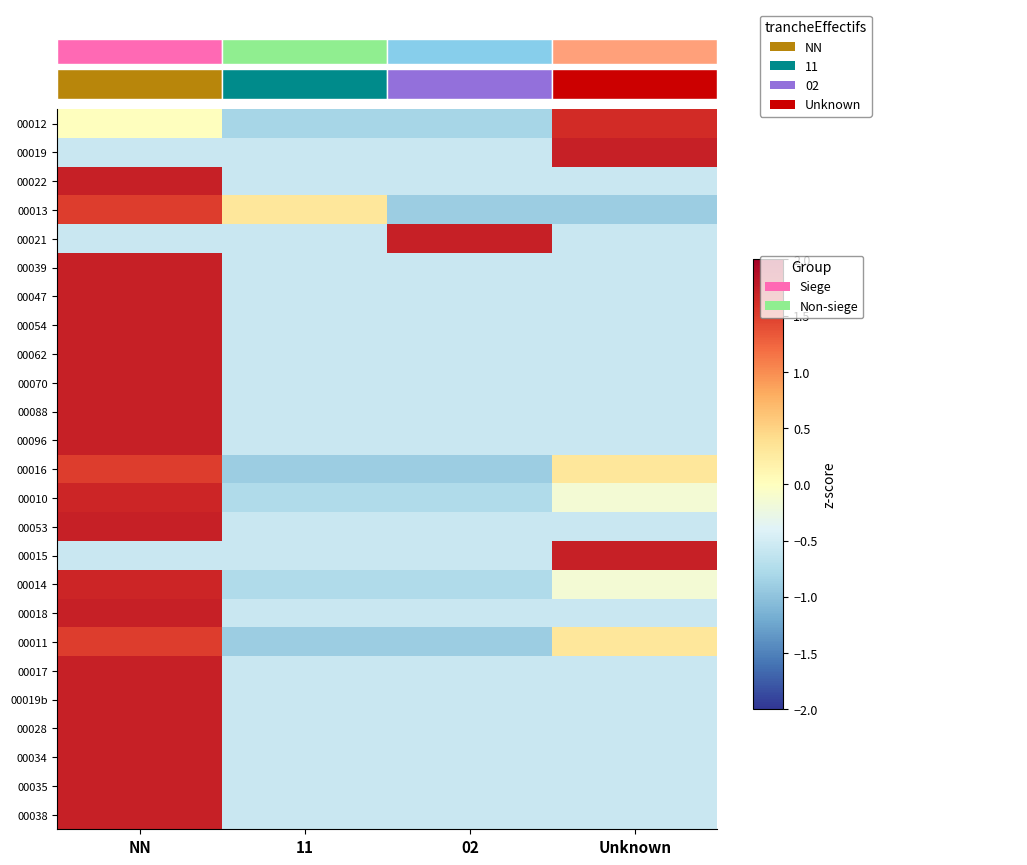

What is the greatest value displayed?

1.7